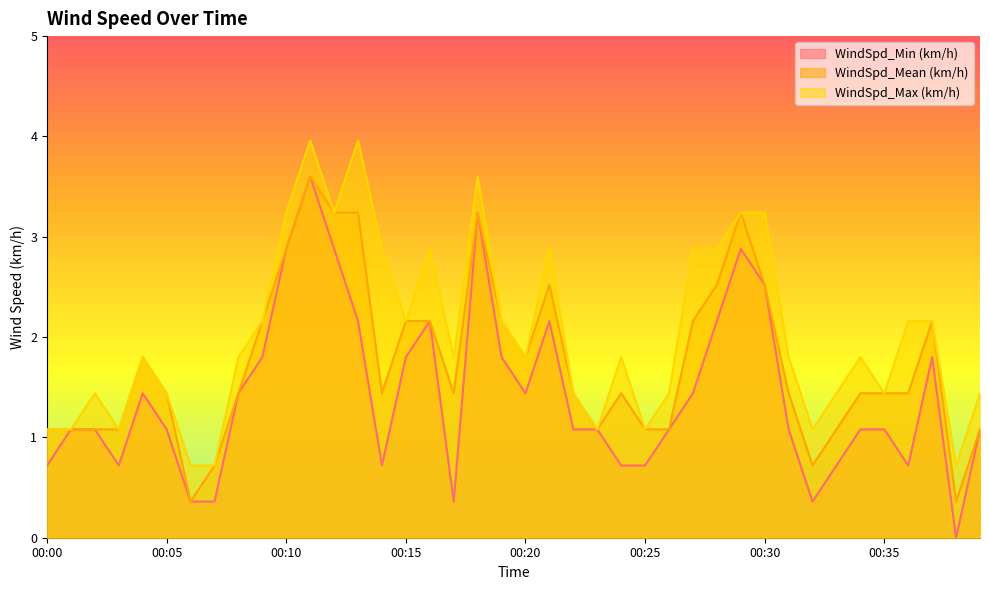

What is the sum of all WindSpd_Max (km/h) values?

81.0